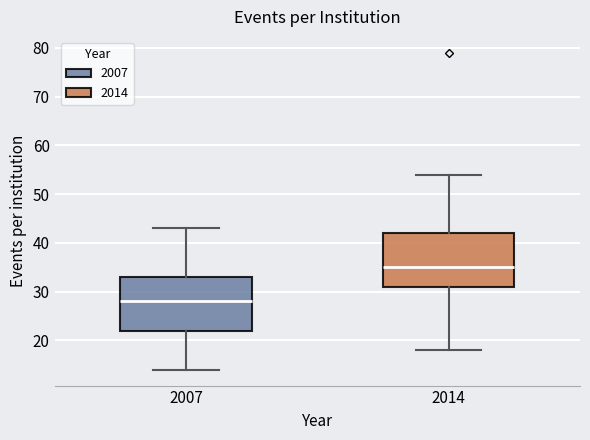

Where does the median line of the box at x = 2007 sit on the y-axis? The values are not printed on the chart, so give them approximately, as read against the axis.

28